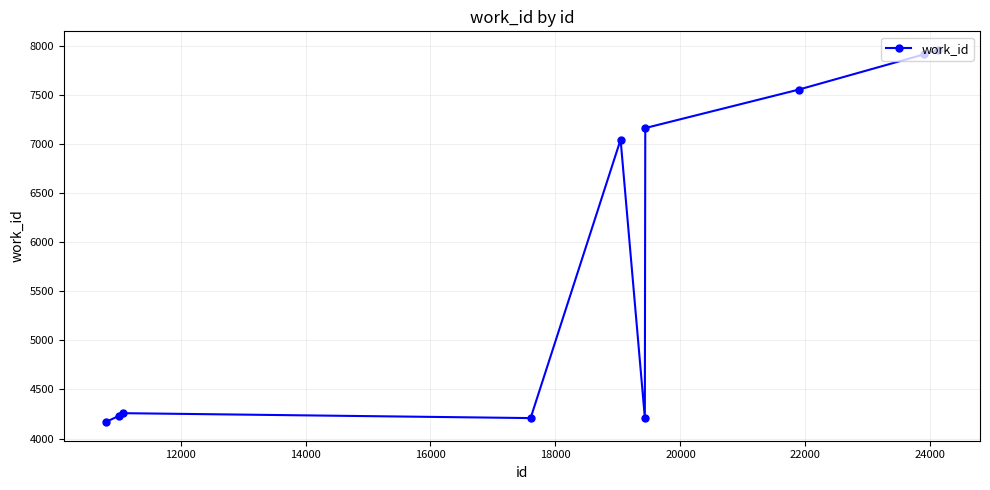

What is the value of the 1st point from the left?

4167